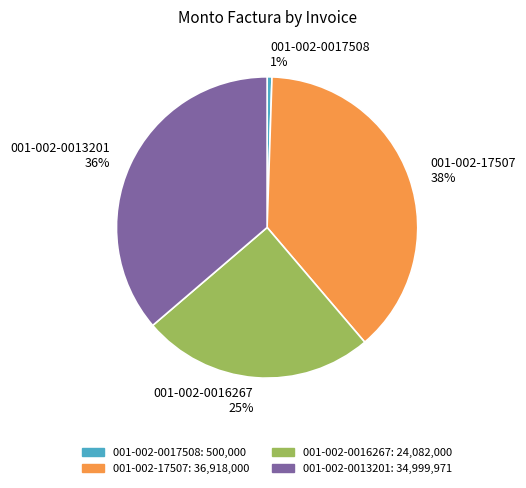

To the nearest percent, what is the difference between the 001-002-0013201 36% and 001-002-0016267 25% slice percentages?

11%